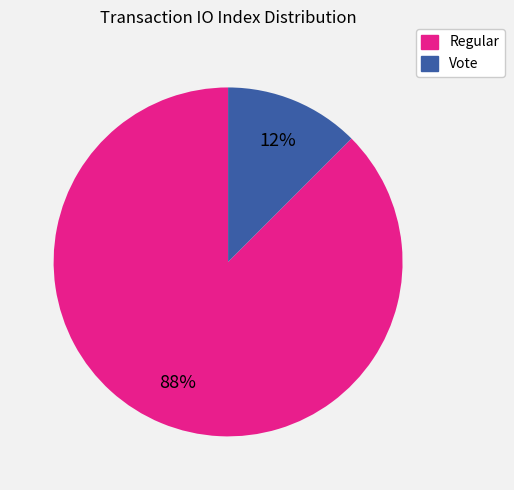

To the nearest percent, what is the average slice percentage?

50%